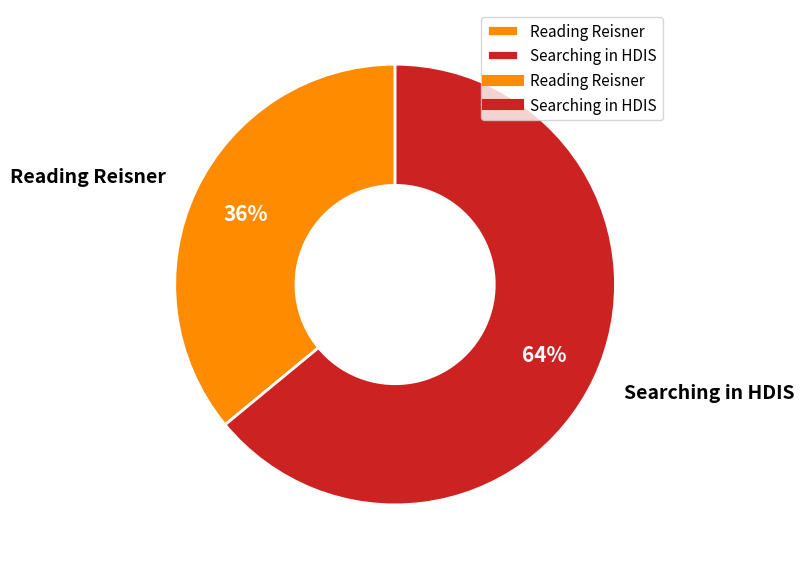

Which category has the smallest portion of the pie?

Reading Reisner